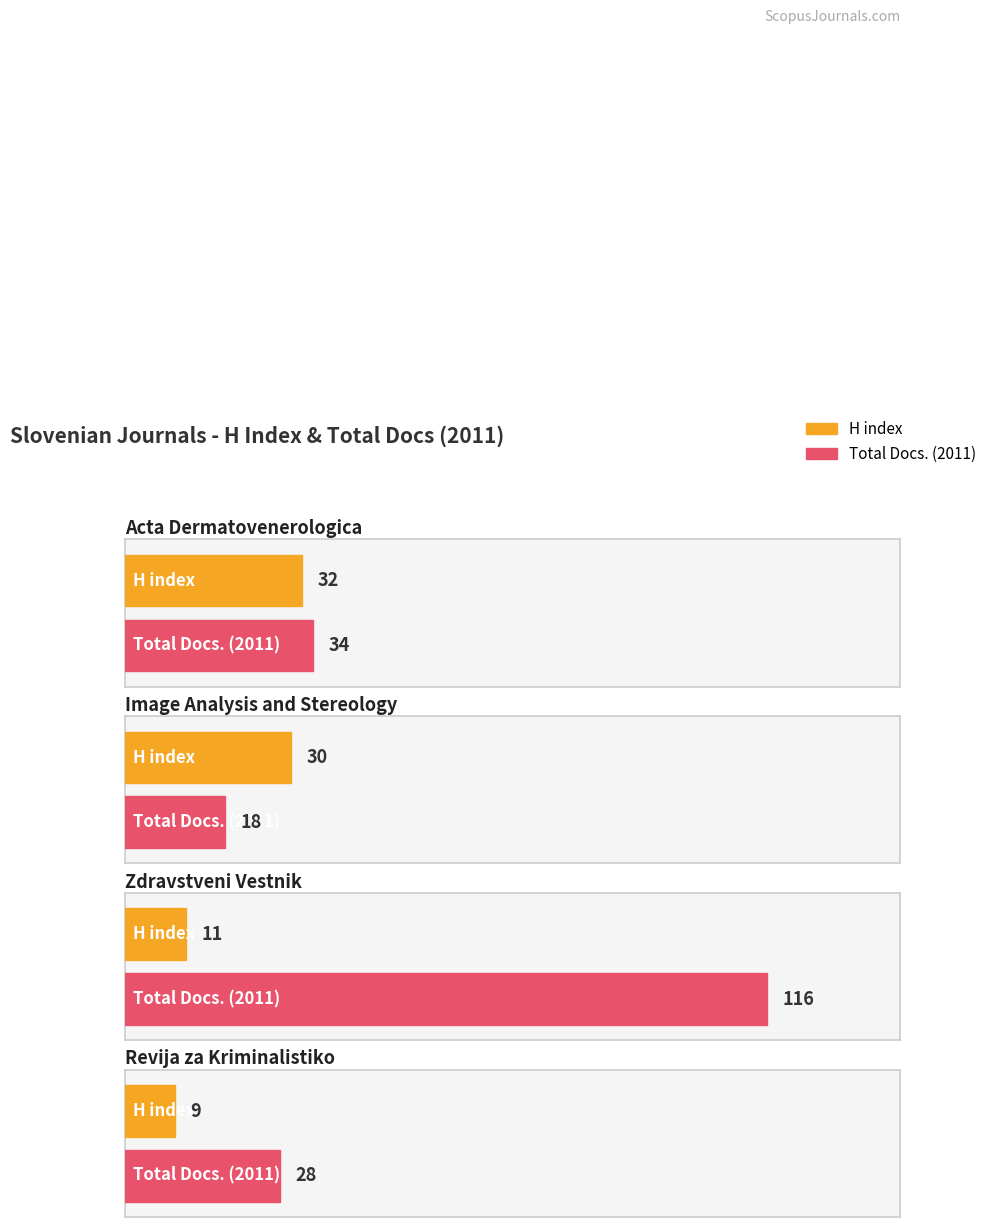

What value does the Total Docs. (2011) series have at Revija za Kriminalistiko?

28